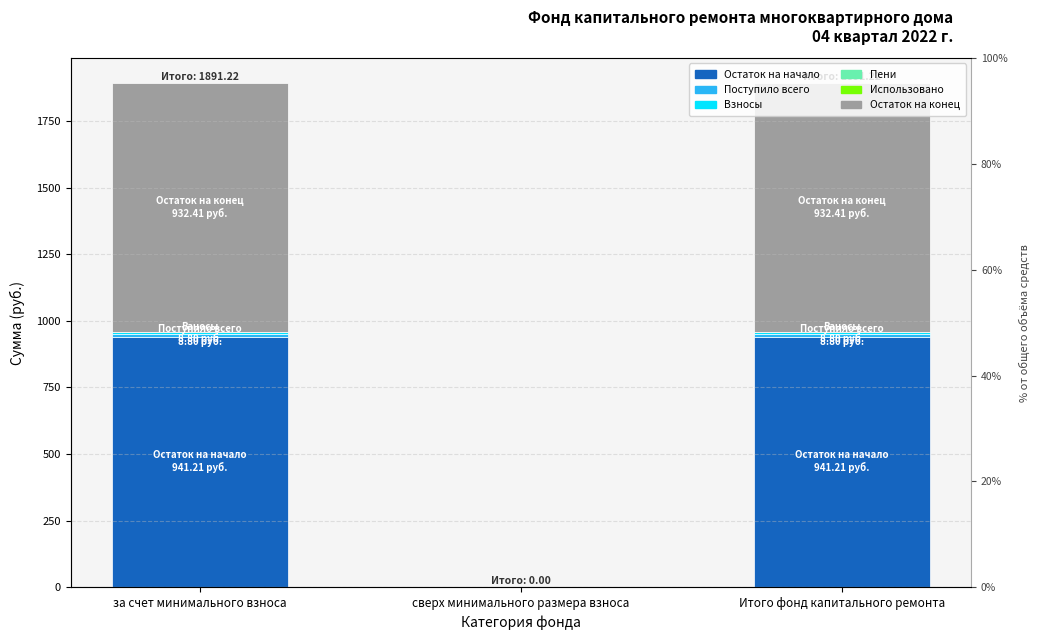

What is the difference between the Поступило всего values at сверх минимального размера взноса and Итого фонд капитального ремонта?

8.8